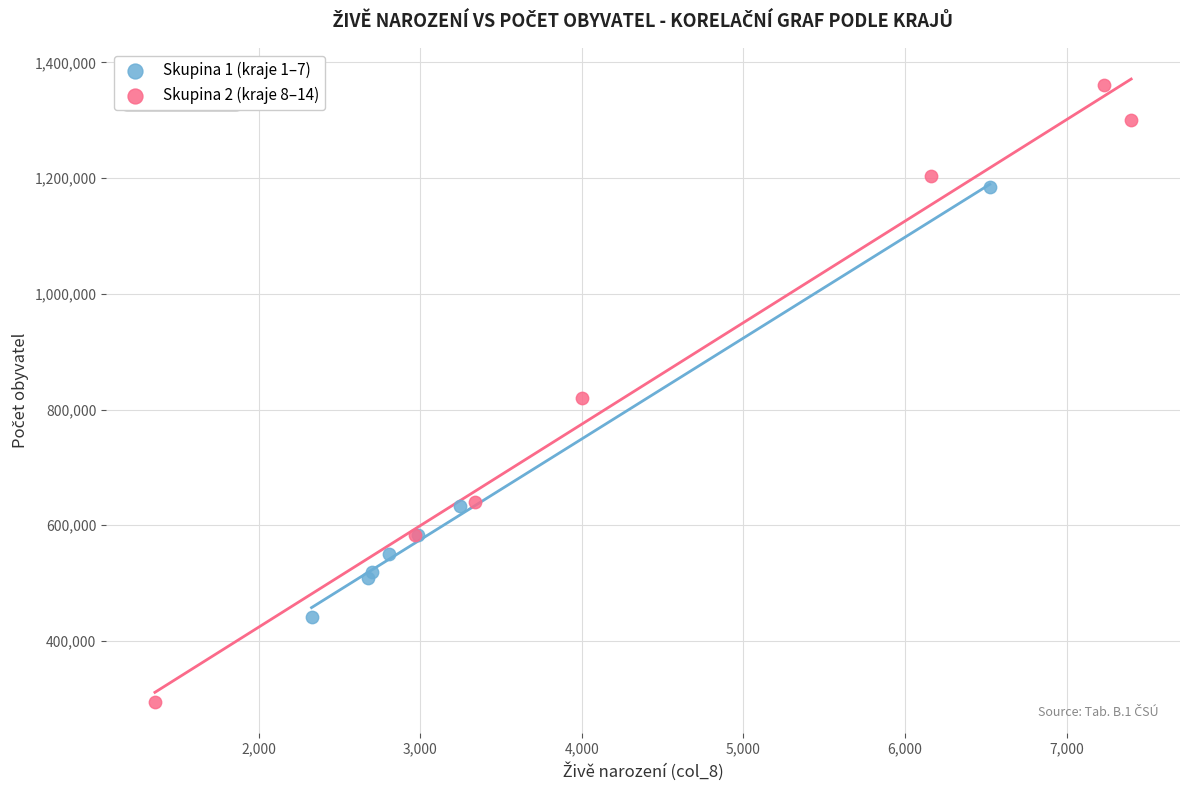

Which series has the largest Y range (max minus min)?

Skupina 2 (kraje 8–14)